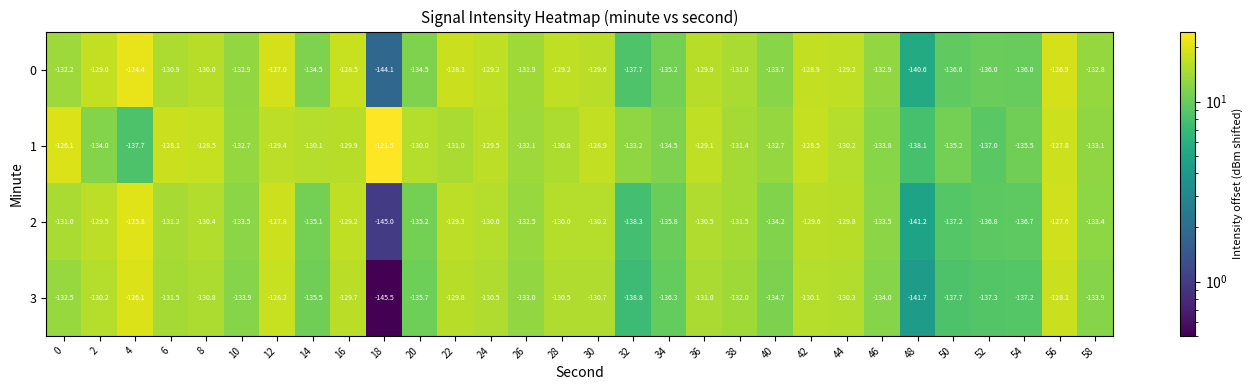

What is the difference between the highest and lowest values at 2?

5.0